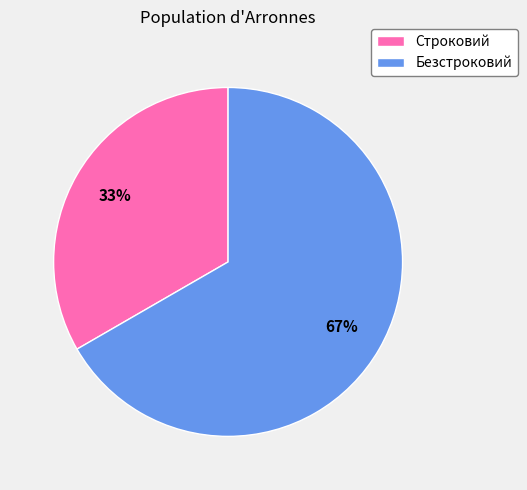

Count the number of slices in the pie.

2